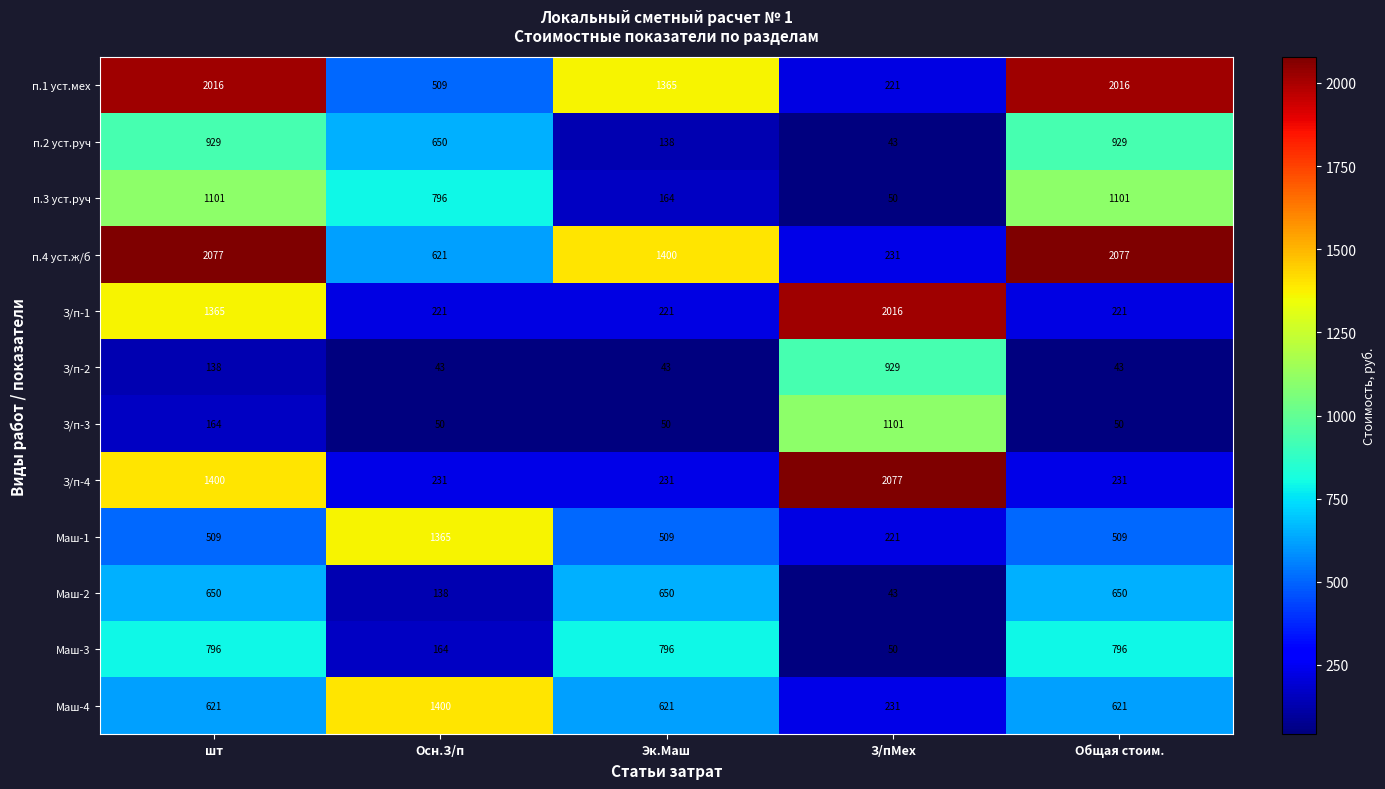

Between Эк.Маш and З/пМех, which series saw the biggest shift?

З/п-4